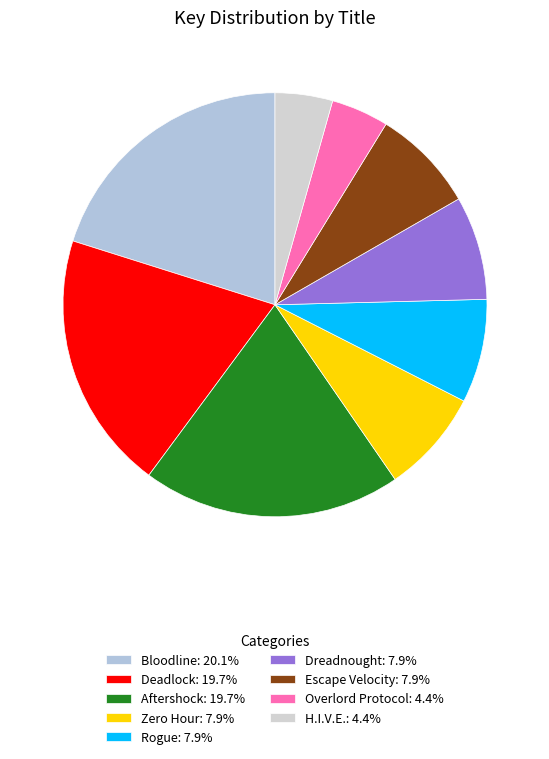

The Bloodline slice represents 20% of the pie. True or false?

True